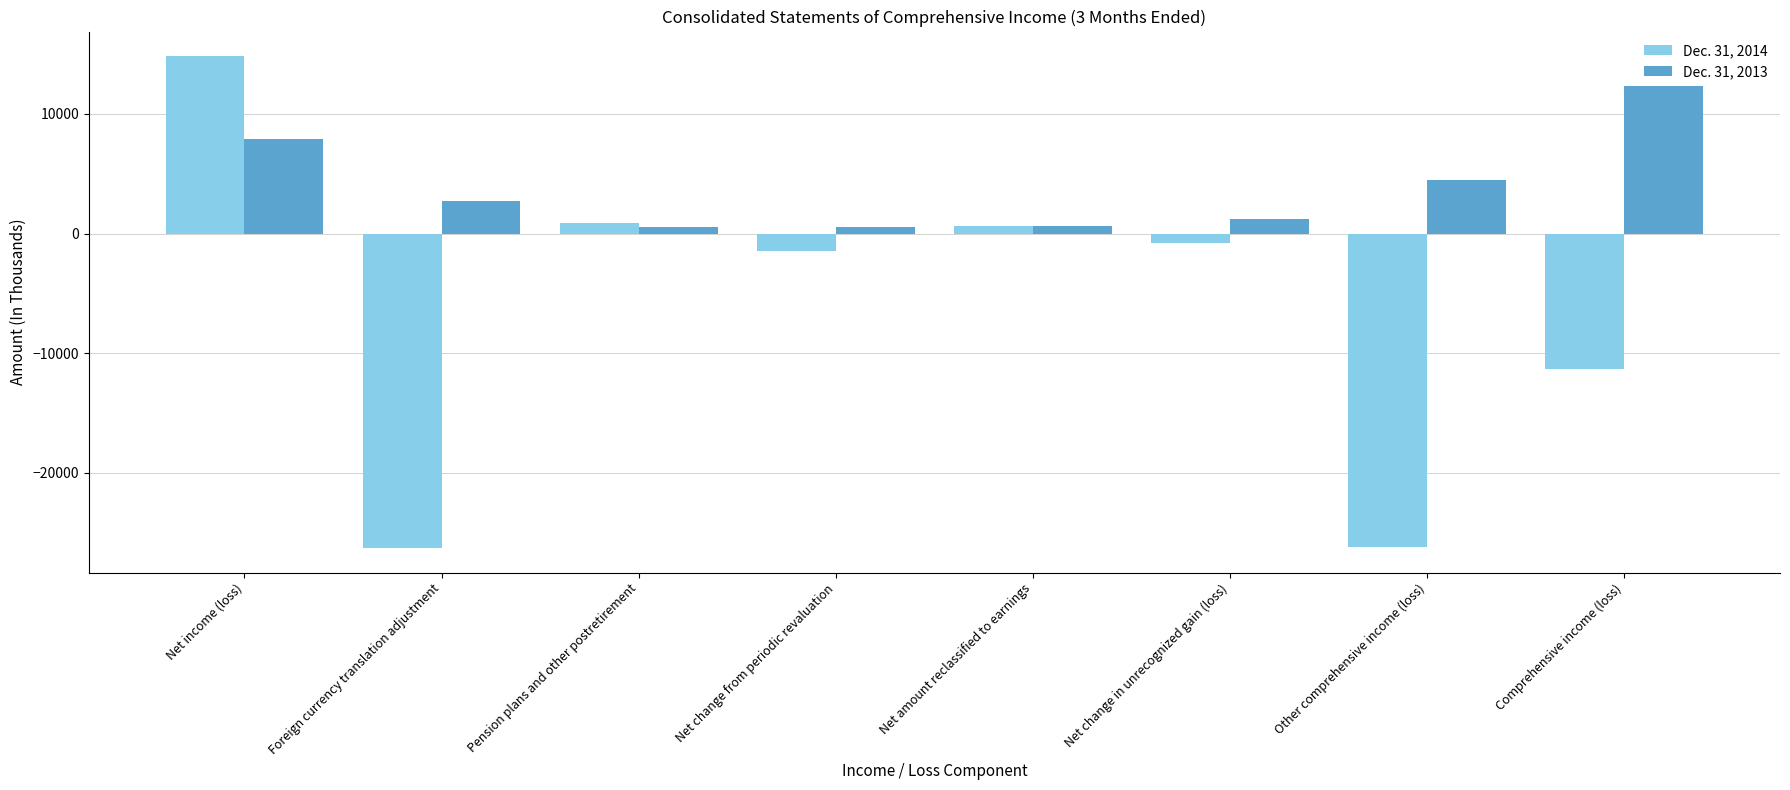

Is the value of Dec. 31, 2013 at Other comprehensive income (loss) greater than the value of Dec. 31, 2014 at Other comprehensive income (loss)?

Yes